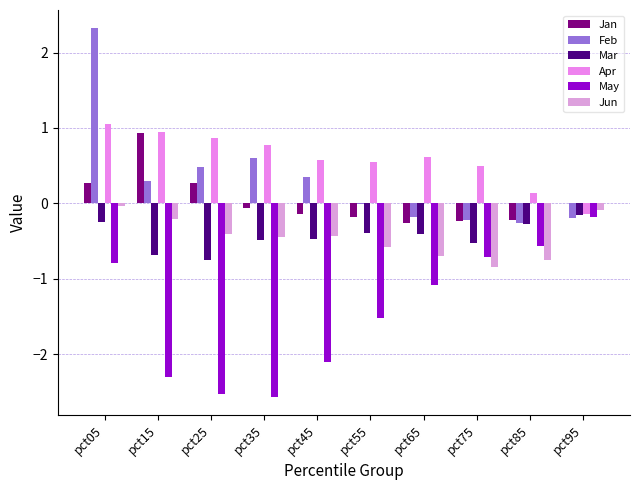

Which series has the largest total across all categories?

Apr